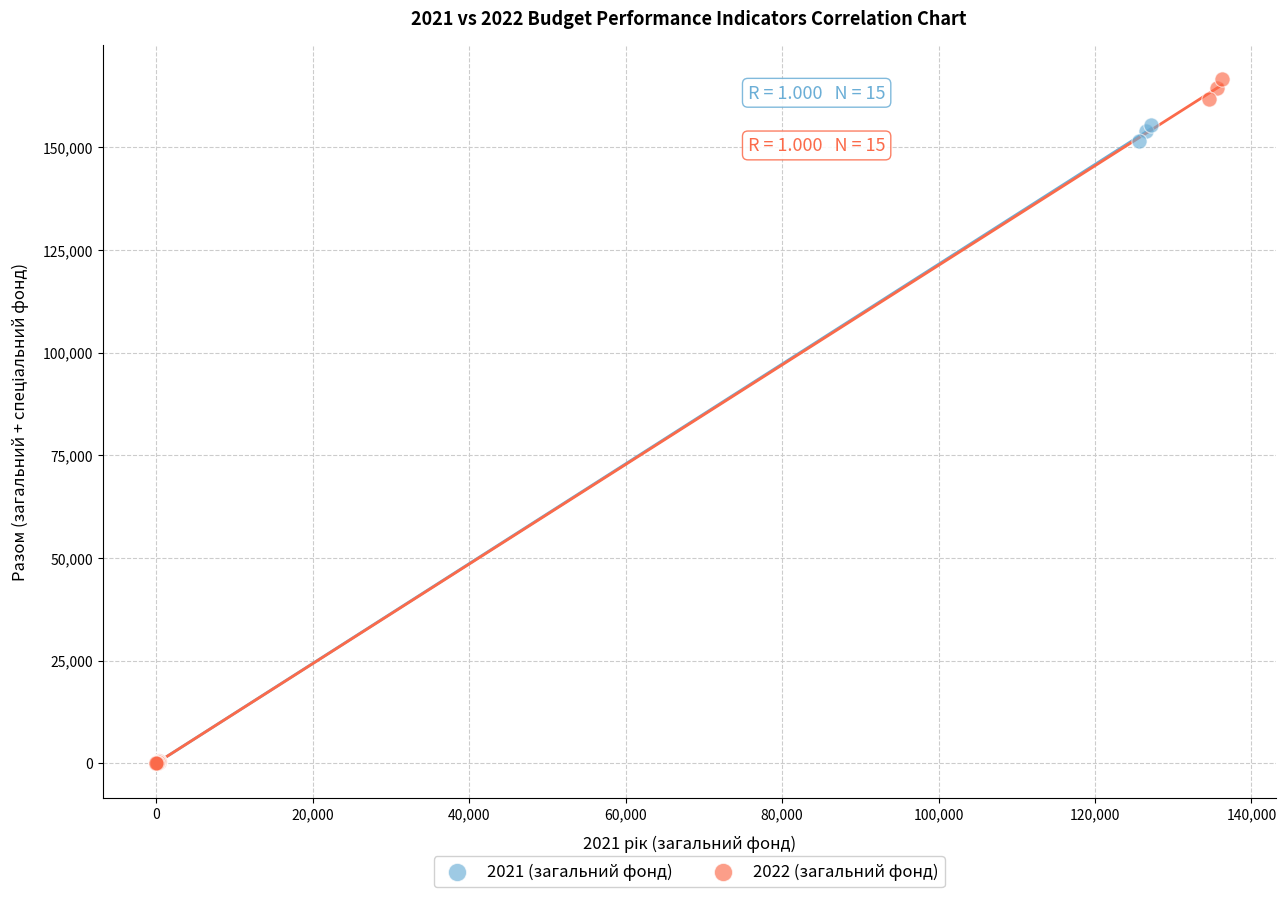

Which series reaches the maximum Y coordinate?

2022 (загальний фонд)